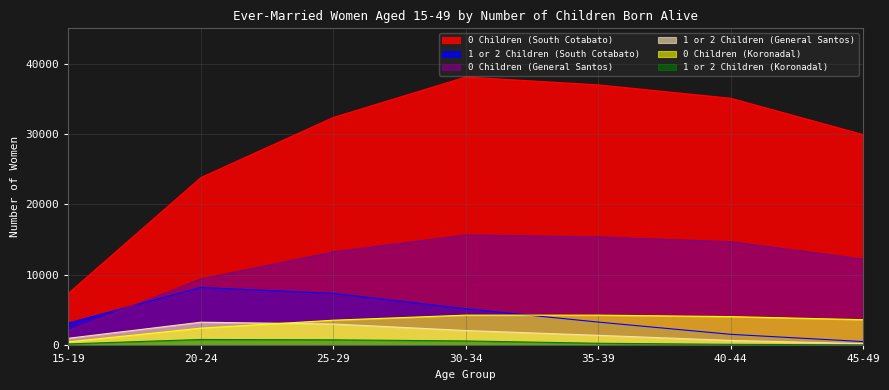

How many data points does each series have?

7